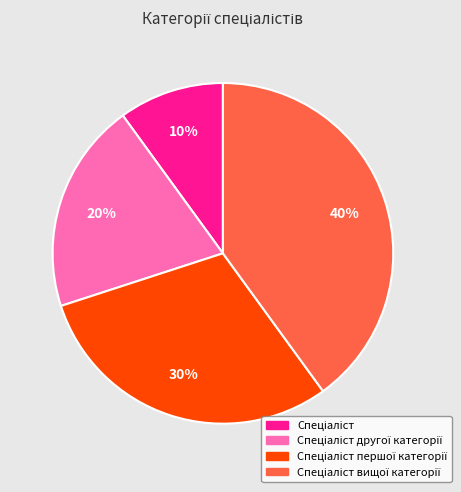

To the nearest percent, what is the difference between the largest and smallest slice percentages?

30%